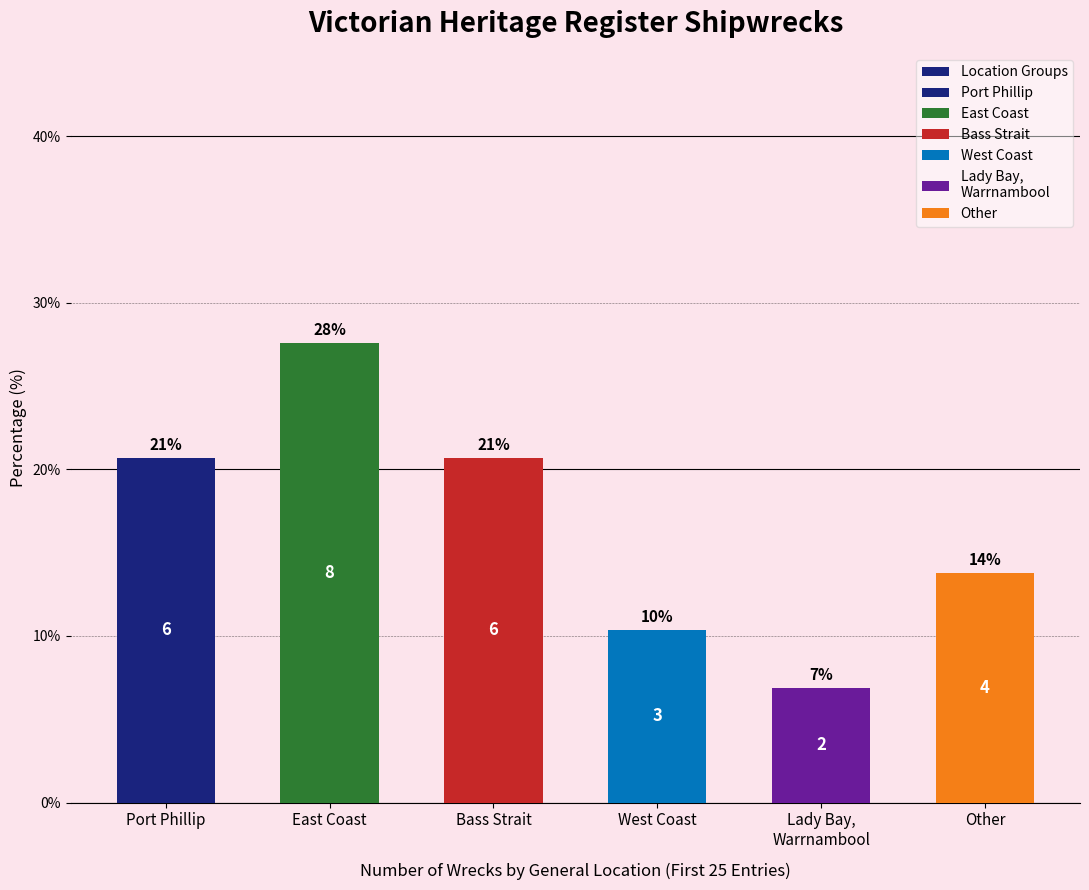

What is the difference between the values at Bass Strait and East Coast?

6.9